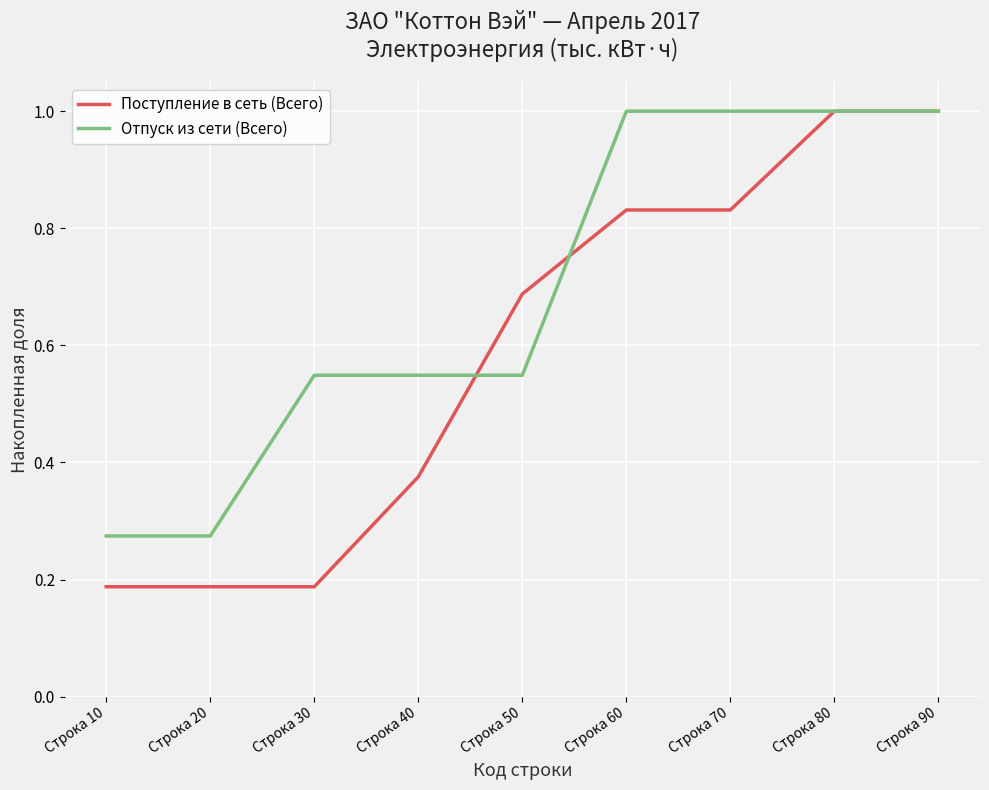

The value of Отпуск из сети (Всего) at Строка 60 is 1.0. True or false?

True